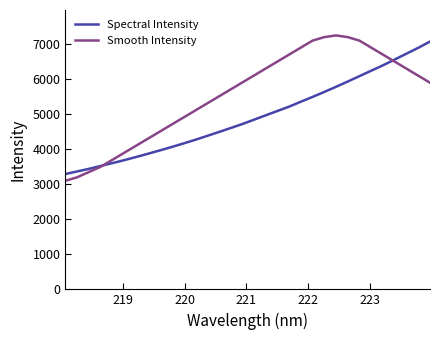

True or false: Spectral Intensity and Smooth Intensity intersect in this chart.

True